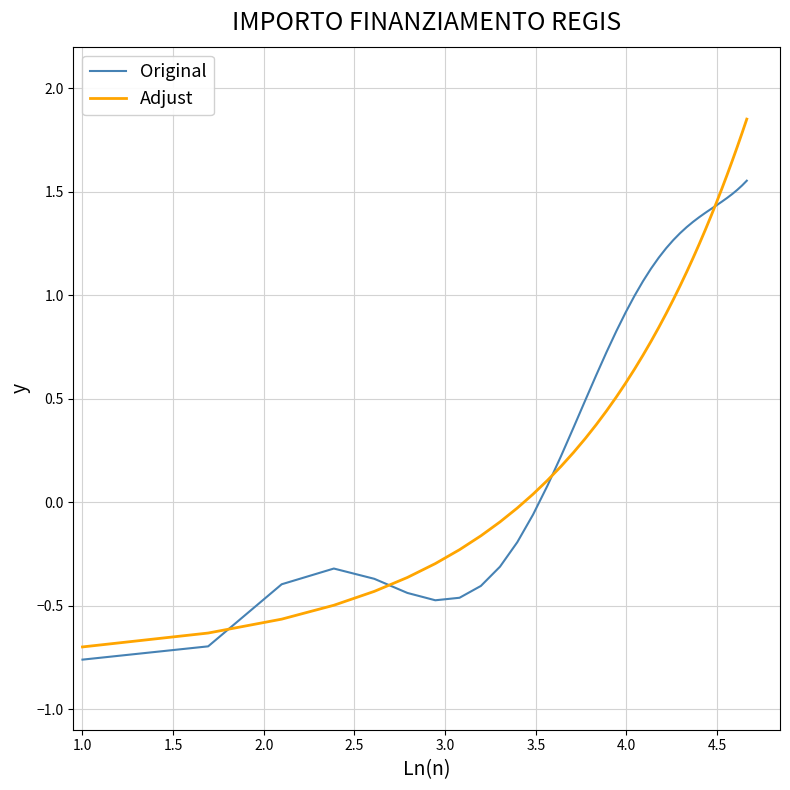

Rank the series by their maximum value, from lowest to highest.

Original, Adjust